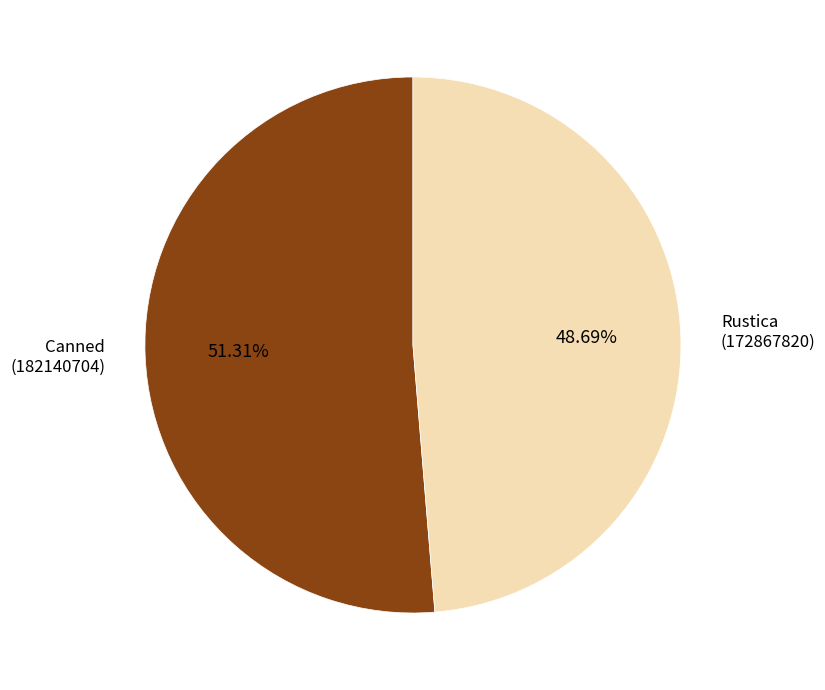

Is there a majority slice in this chart?

Yes